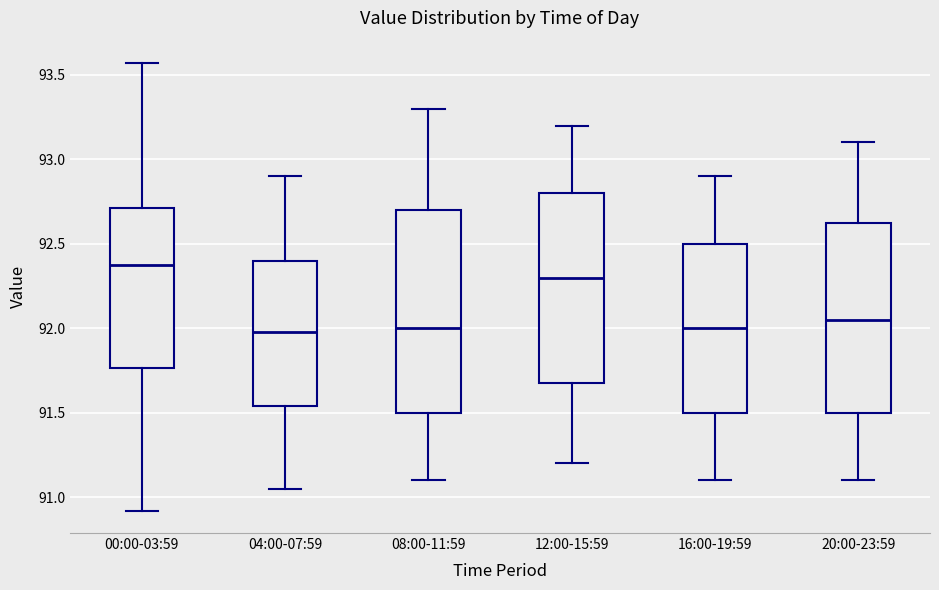

Reading left to right, transcribe this box plot: for each box, give where its median line is, the range the box spans, and where its two whiskers end, as read against the y-axis. The values are not printed on the chart, so give them approximately, as read against the axis.

00:00-03:59: median 92.40, box 91.75 to 92.70, whiskers 90.90 to 93.55
04:00-07:59: median 92.00, box 91.55 to 92.40, whiskers 91.05 to 92.90
08:00-11:59: median 92.00, box 91.50 to 92.70, whiskers 91.10 to 93.30
12:00-15:59: median 92.30, box 91.70 to 92.80, whiskers 91.20 to 93.20
16:00-19:59: median 92.00, box 91.50 to 92.50, whiskers 91.10 to 92.90
20:00-23:59: median 92.05, box 91.50 to 92.65, whiskers 91.10 to 93.10